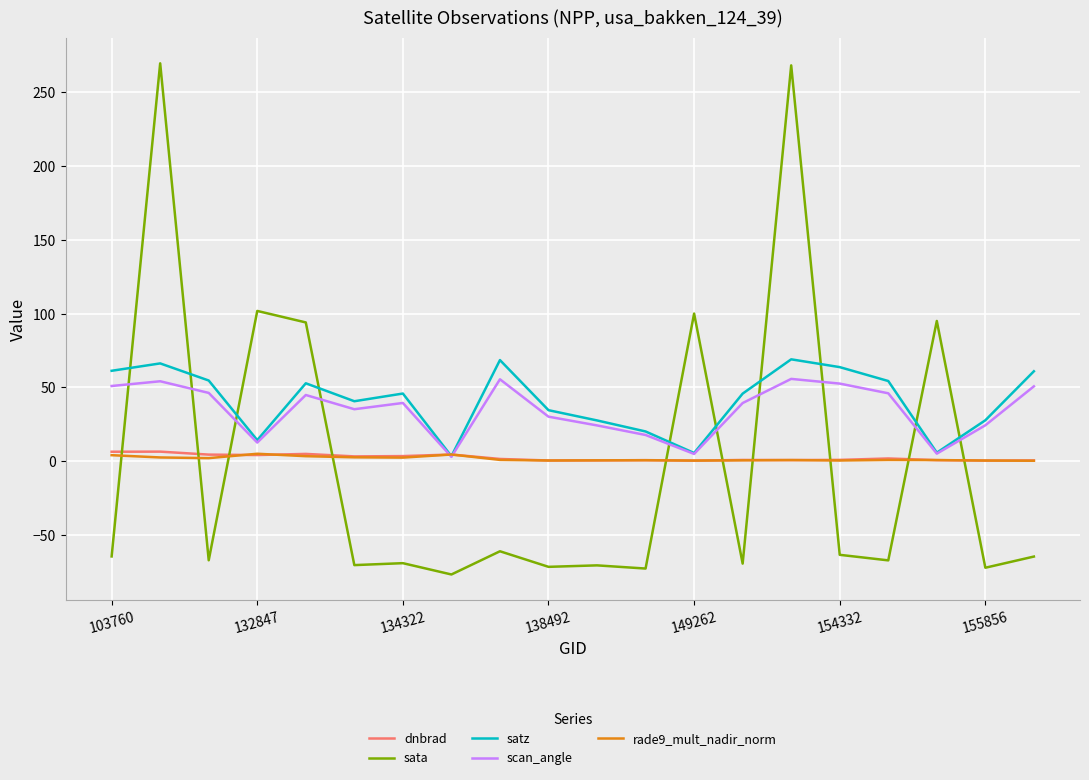

Which series has the widest spread of values?

sata